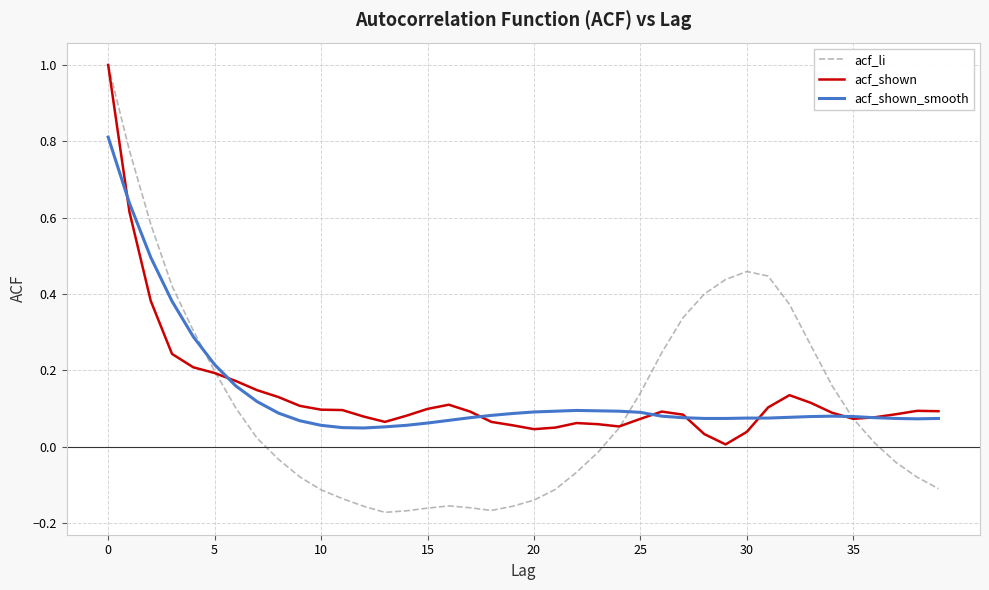

What are all the series names shown in the legend?

acf_li, acf_shown, acf_shown_smooth